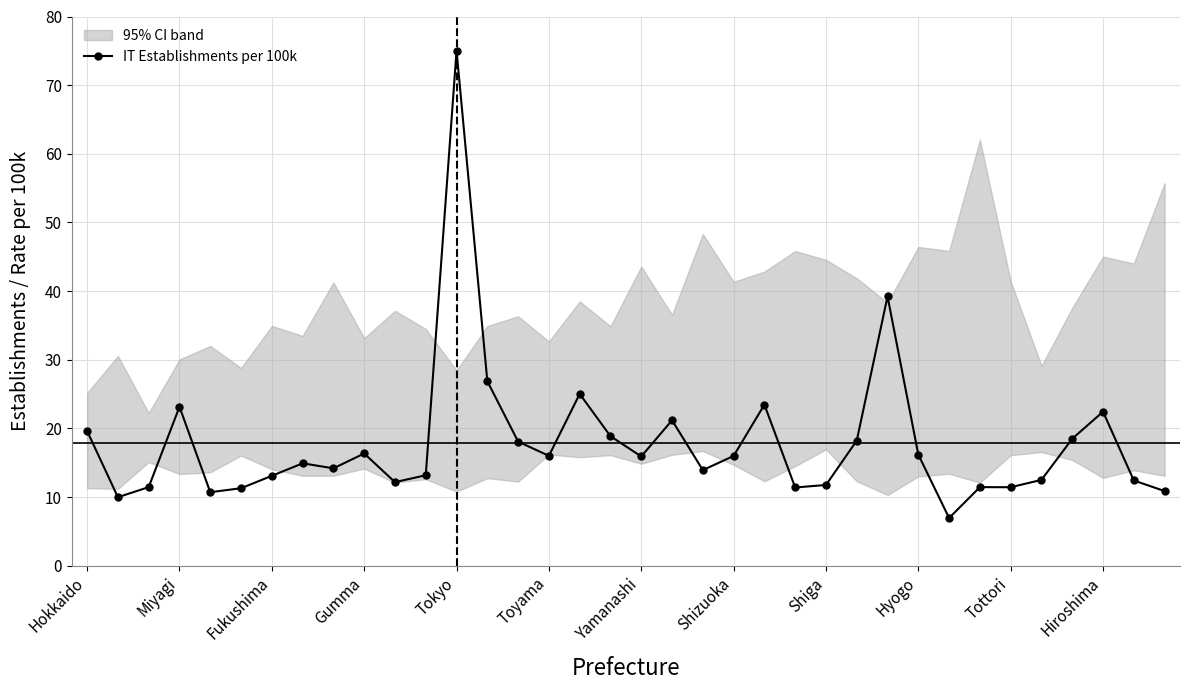

True or false: the data shows 18.5 at 32.

True